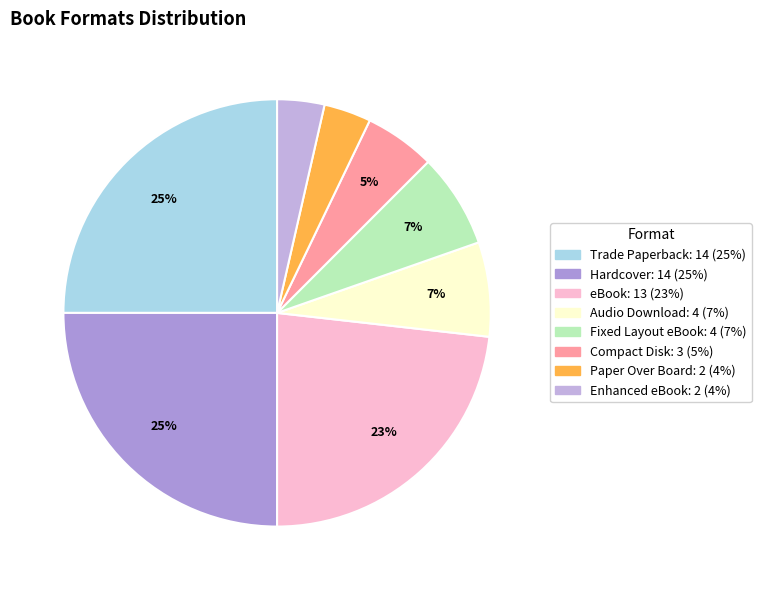

To the nearest percent, what portion does Audio Download represent?

7%